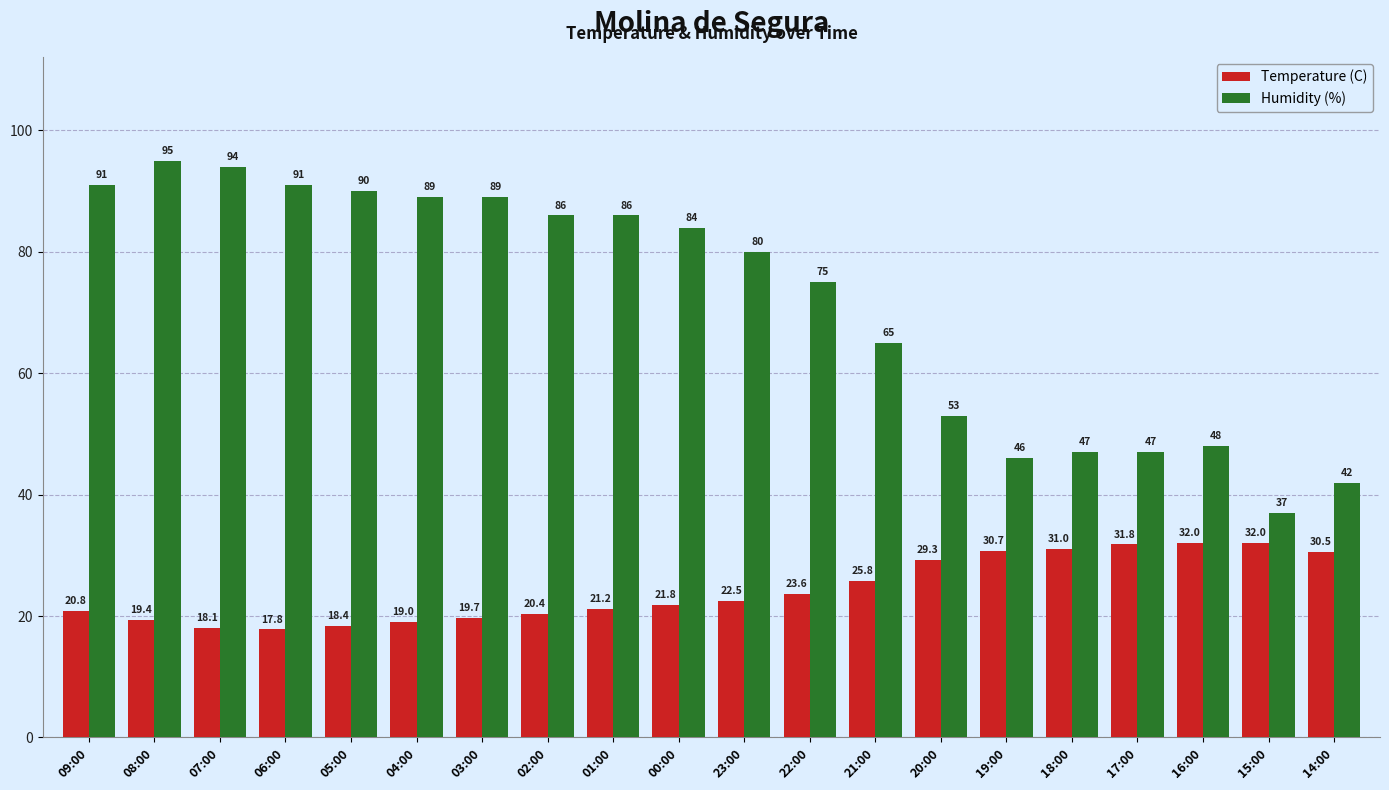

What is the value of the Humidity (%) bar at the 2nd from the left?

95.0